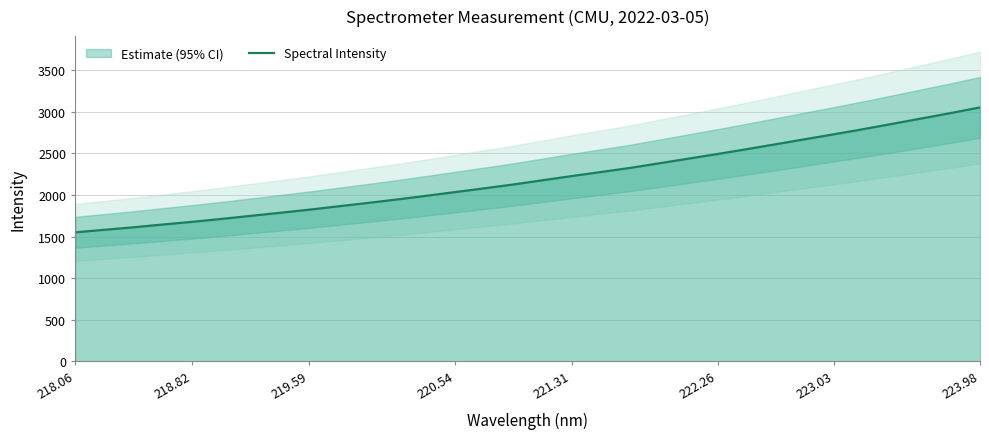

What is the difference between the maximum and minimum values?

1503.6